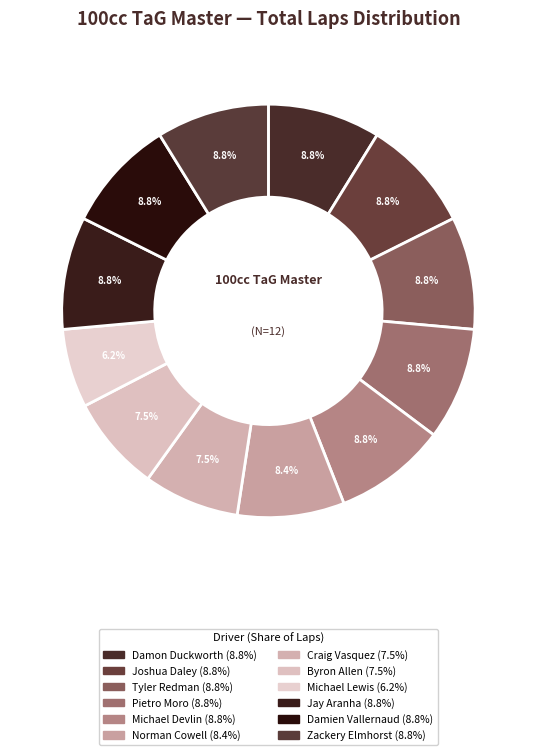

How many segments does this pie chart have?

12